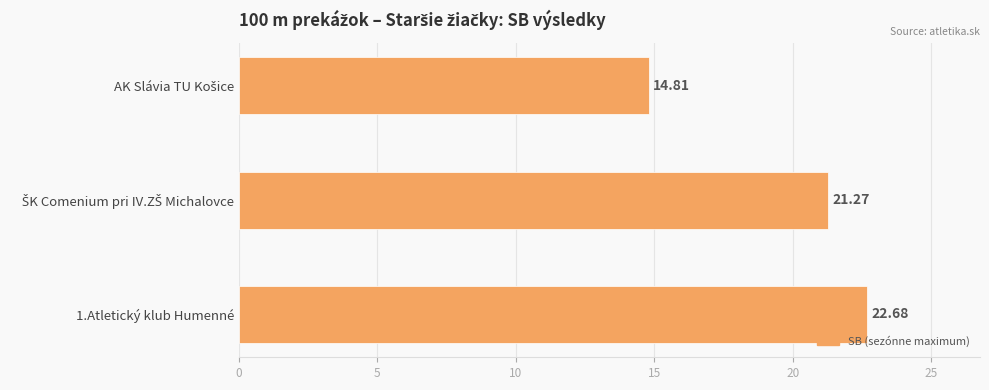

What is the average value?

19.6